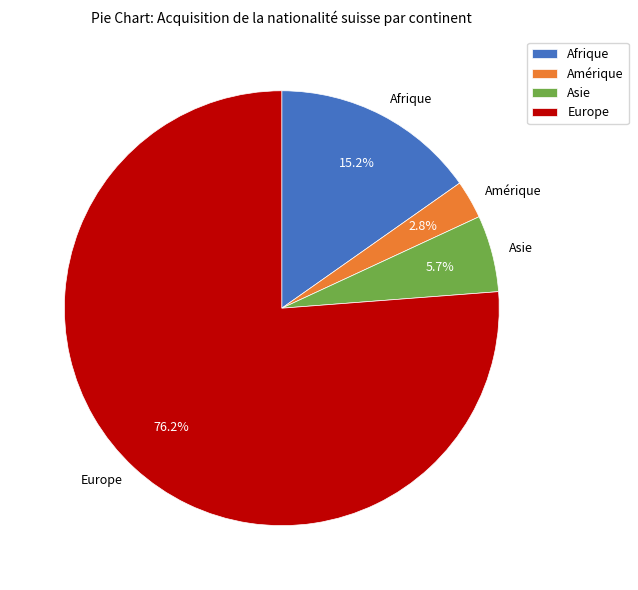

Rank the categories by value from highest to lowest.

Europe, Afrique, Asie, Amérique